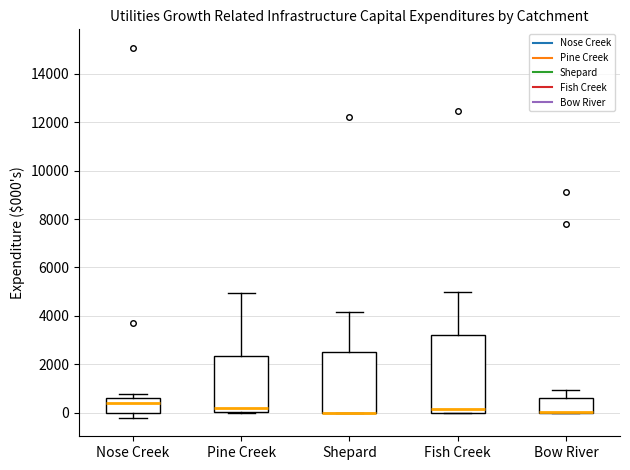

Reading left to right, read every box against the y-axis: the position of its median line, the range the box covers, and the ends of its whiskers. The values are not printed on the chart, so give them approximately, as read against the axis.

Nose Creek: median 400, box 0 to 600, whiskers -200 to 800
Pine Creek: median 200, box 0 to 2400, whiskers 0 to 5000
Shepard: median 0 (drawn on the box's lower edge), box 0 to 2400, whiskers 0 to 4200
Fish Creek: median 200, box 0 to 3200, whiskers 0 to 5000
Bow River: median 0 (drawn on the box's lower edge), box 0 to 600, whiskers 0 to 1000